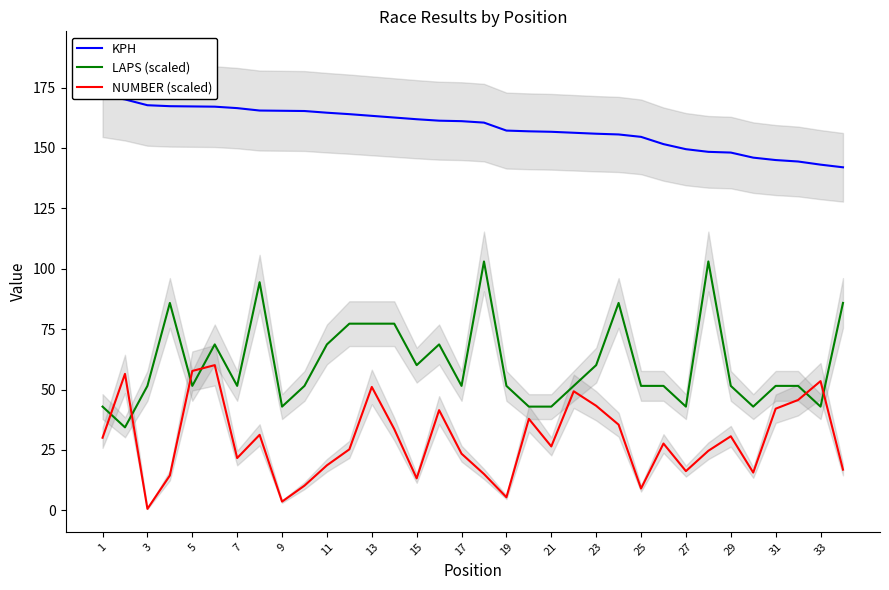

What is the greatest value displayed?

171.7